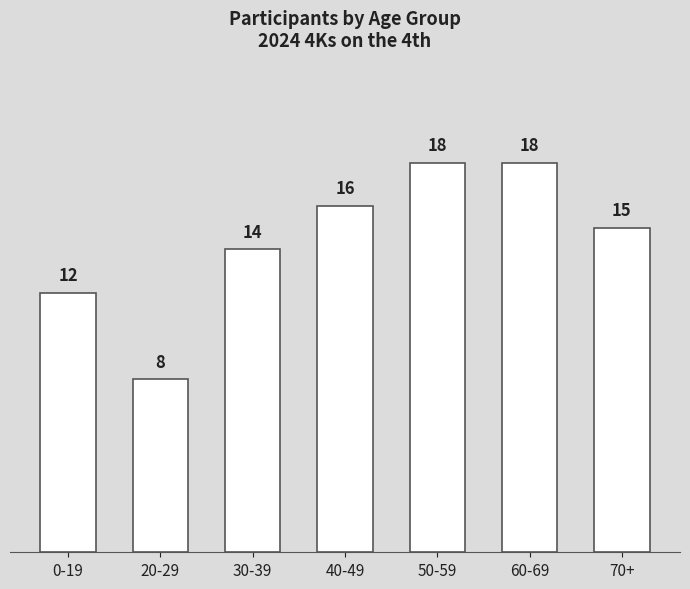

What is the sum of the values at 30-39 and 50-59?

32